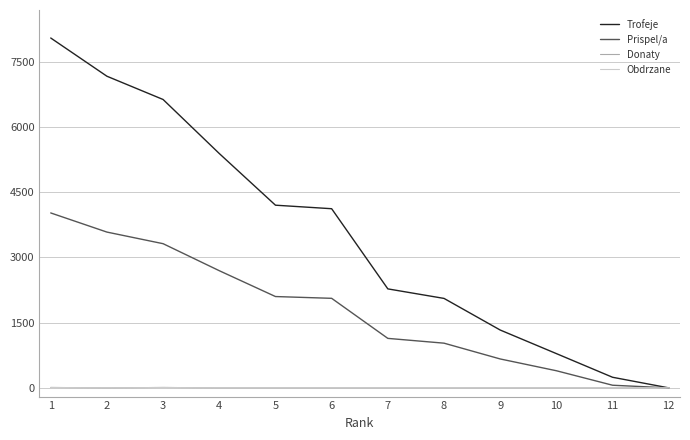

List the series in order of their peak value, highest first.

Trofeje, Prispel/a, Donaty, Obdrzane